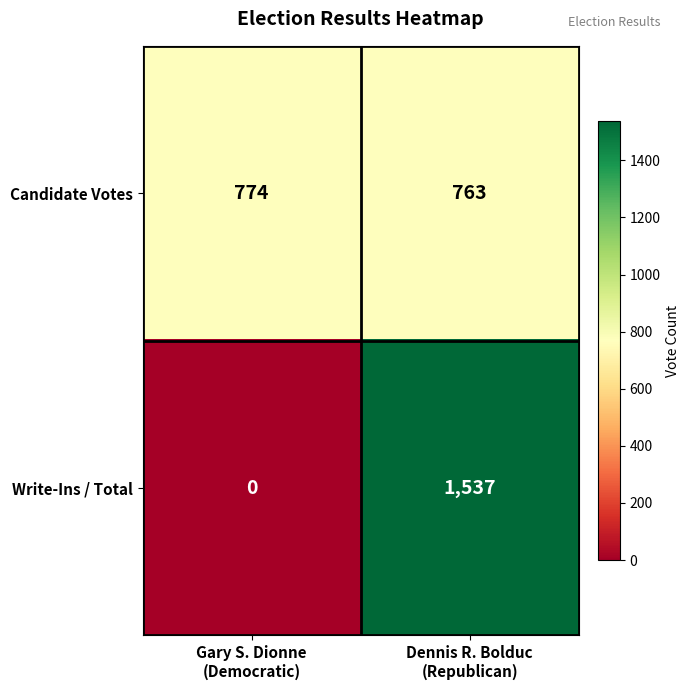

How many data points does each series have?

2